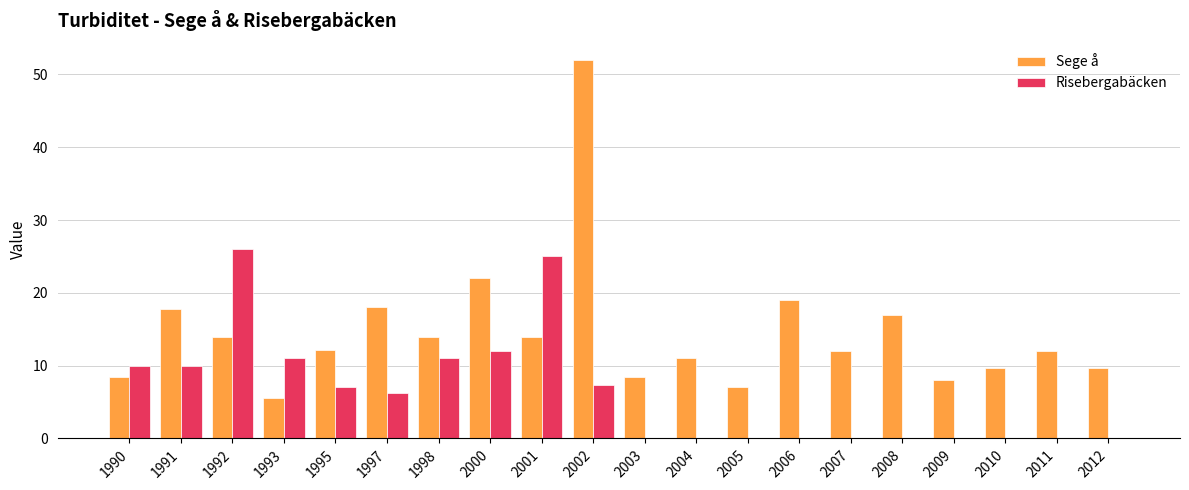

What is the sum of all Risebergabäcken values?

125.7